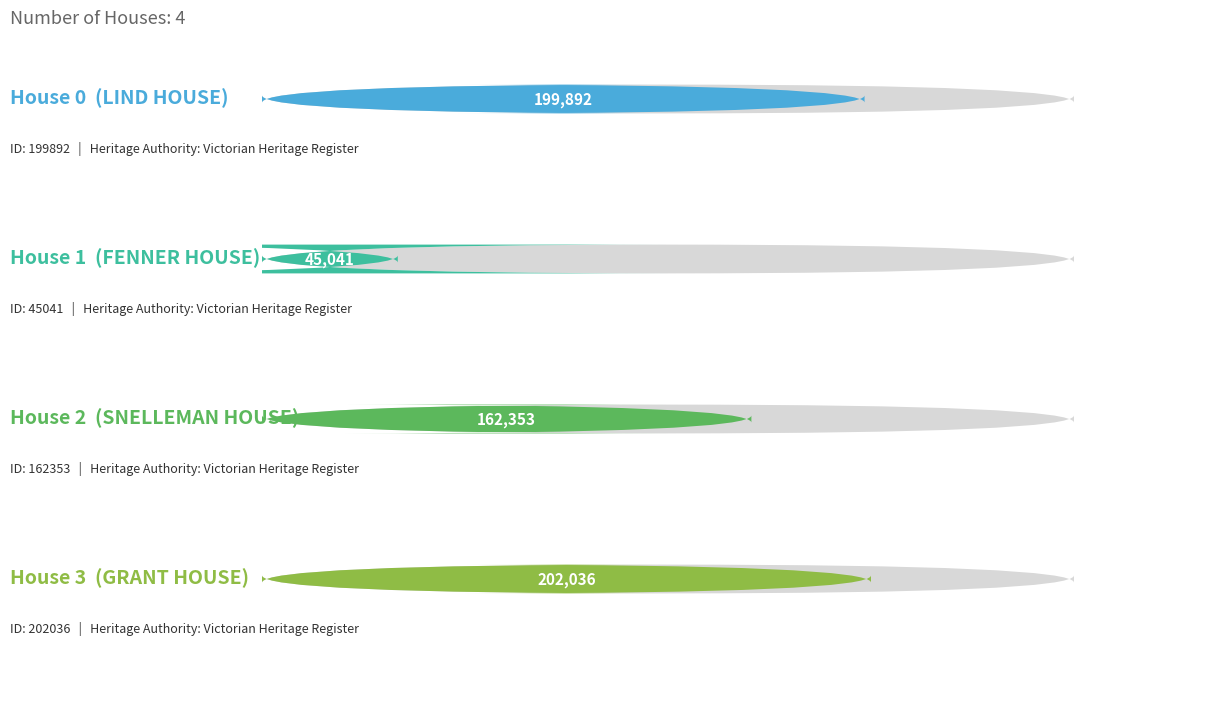

True or false: the data shows 199892 at LIND HOUSE.

True